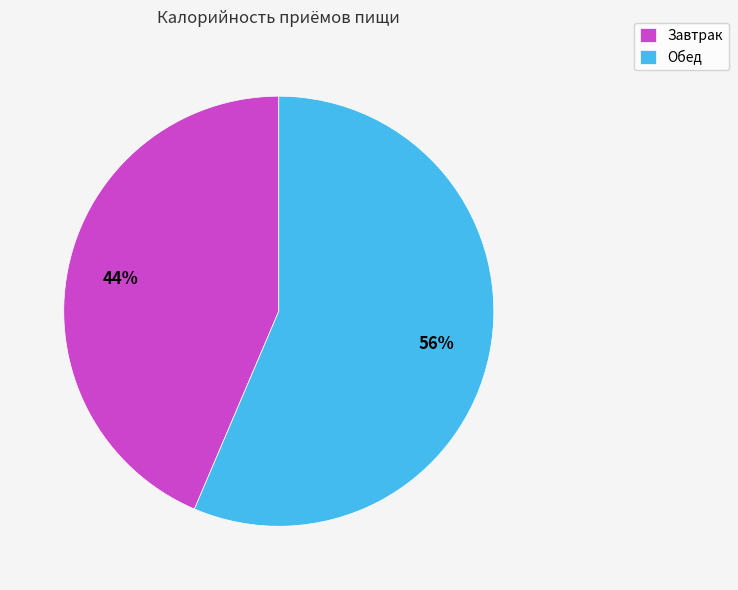

Which slice is the smallest?

Завтрак